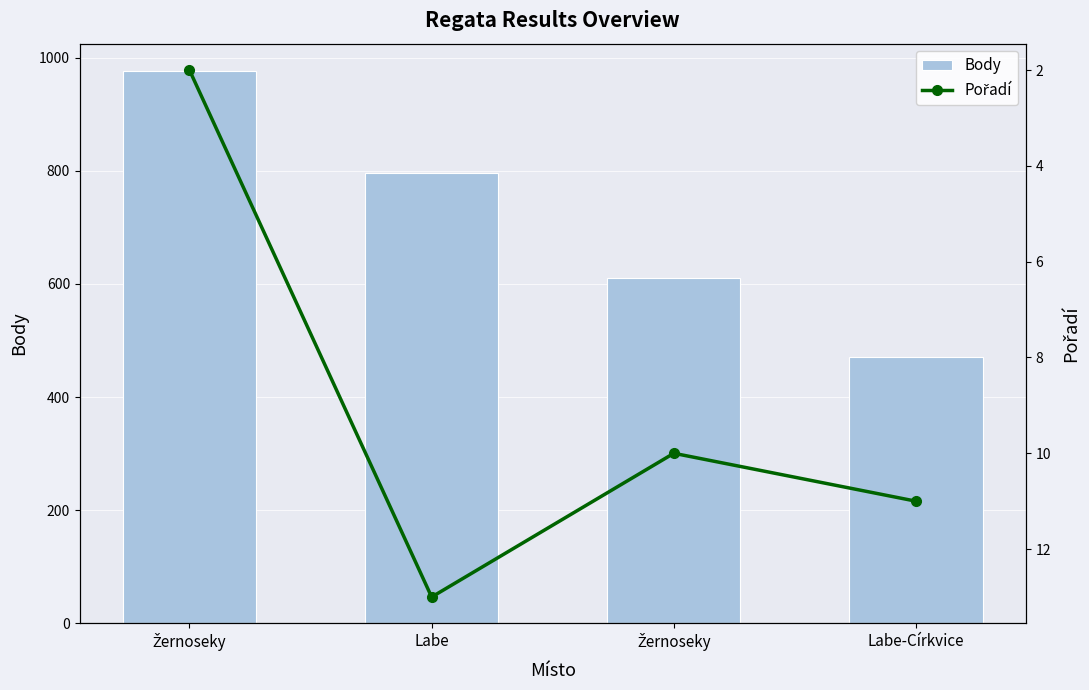

Read the Pořadí value at Žernoseky.

10